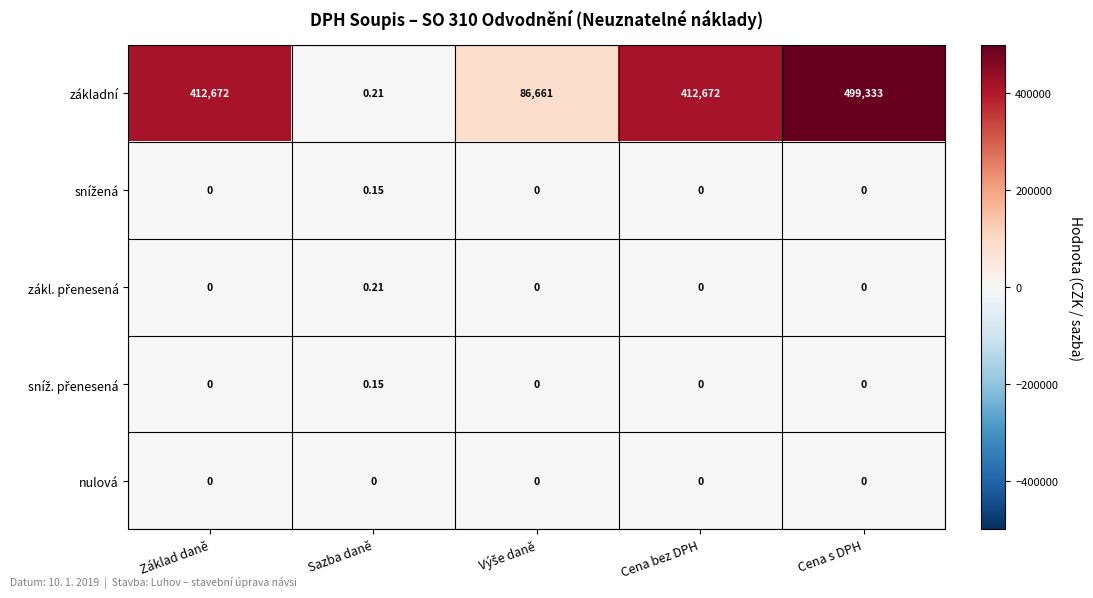

Which series has the largest total across all categories?

základní